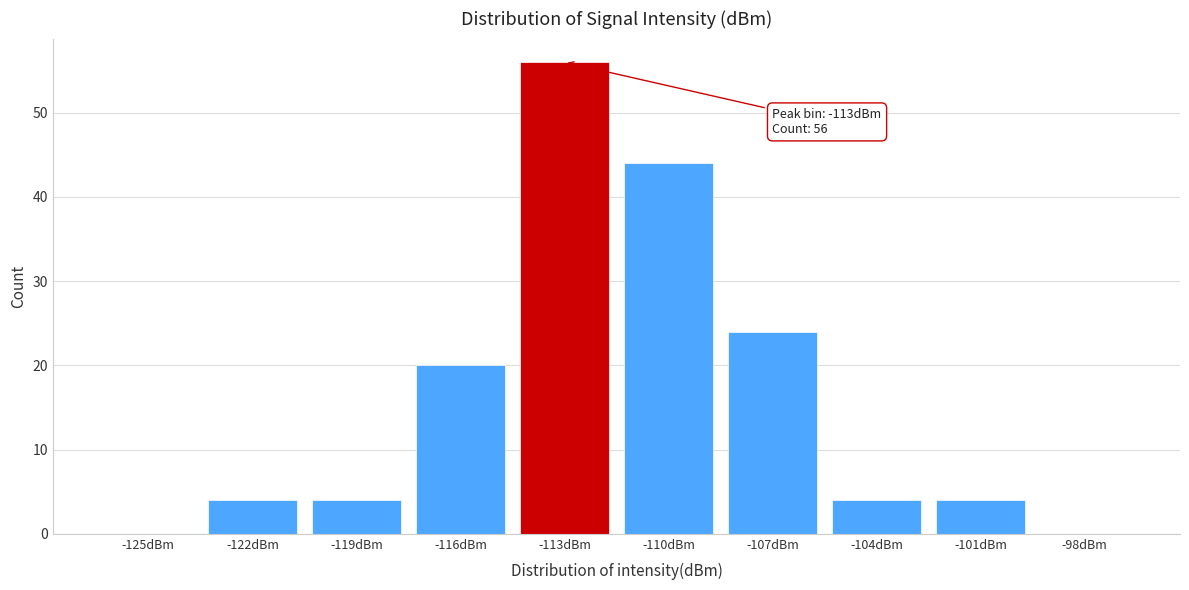

What is the greatest value displayed?

56